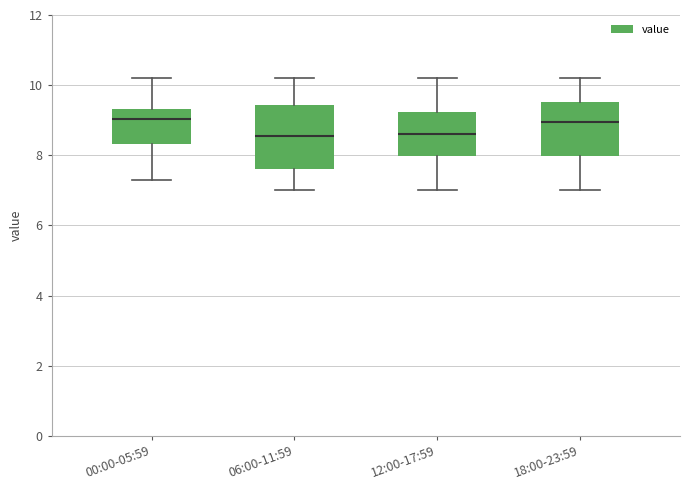

Reading left to right, read every box against the y-axis: the position of its median line, the range the box covers, and the ends of its whiskers. The values are not printed on the chart, so give them approximately, as read against the axis.

00:00-05:59: median 9.0, box 8.4 to 9.4, whiskers 7.4 to 10.2
06:00-11:59: median 8.6, box 7.6 to 9.4, whiskers 7.0 to 10.2
12:00-17:59: median 8.6, box 8.0 to 9.2, whiskers 7.0 to 10.2
18:00-23:59: median 9.0, box 8.0 to 9.6, whiskers 7.0 to 10.2